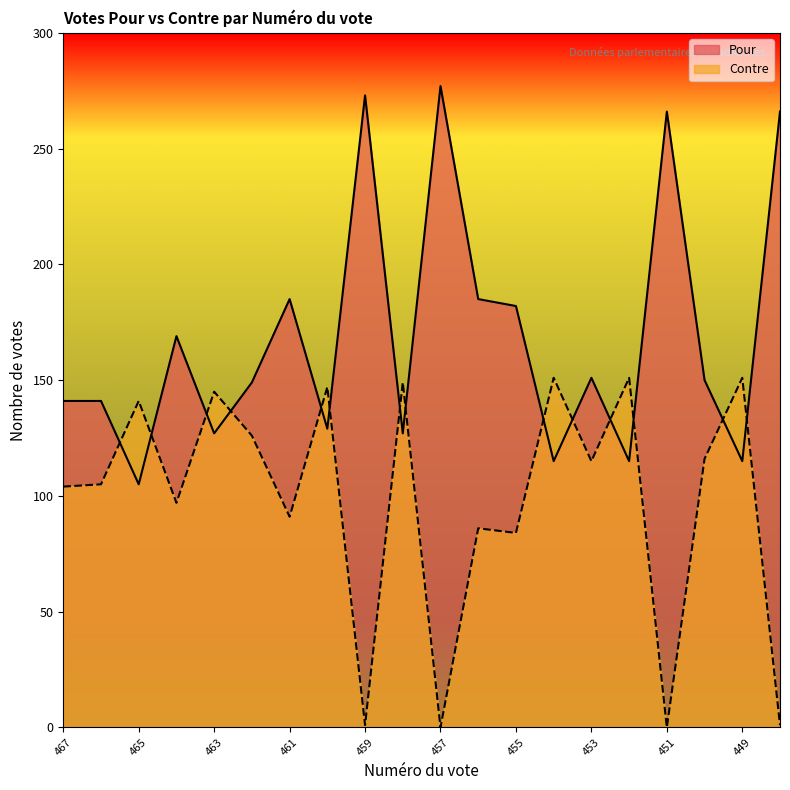

What is the spread (max minus min) of values at 448?

265